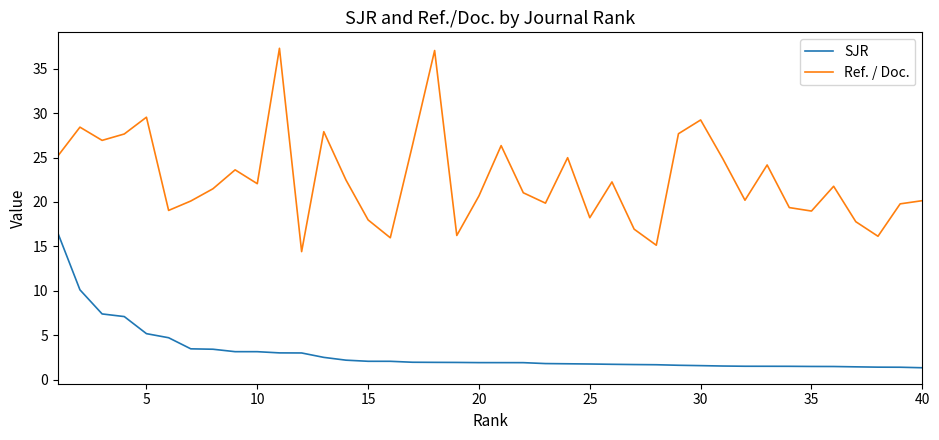

What is the smallest value displayed?

1.3